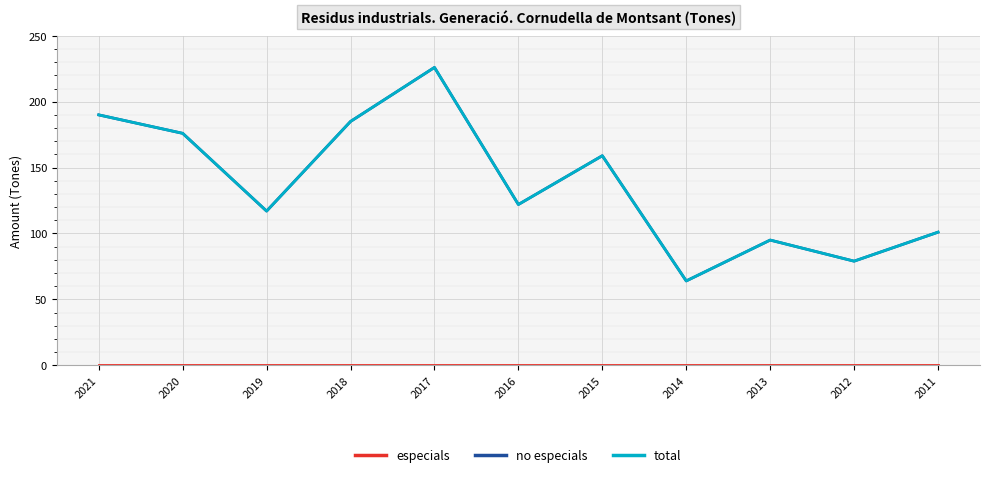

Where is the first local minimum for no especials?

2019